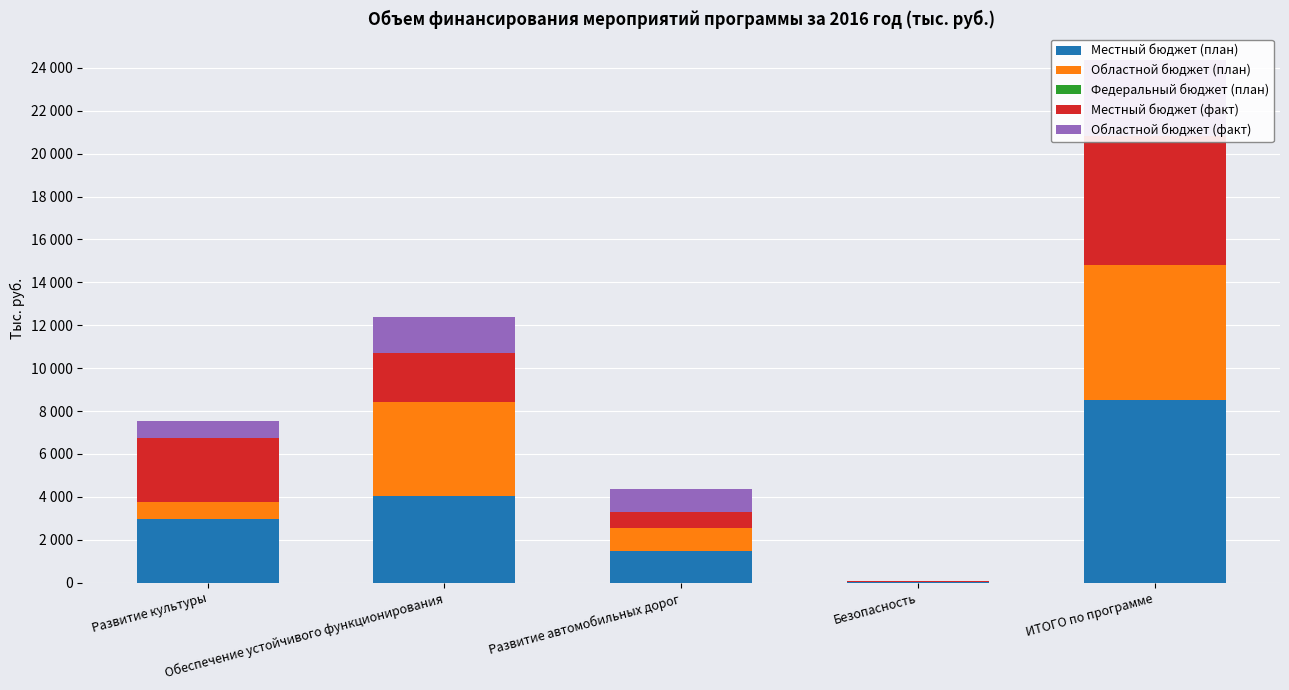

Where is Местный бюджет (факт) nearest to the value 3044?

Развитие культуры